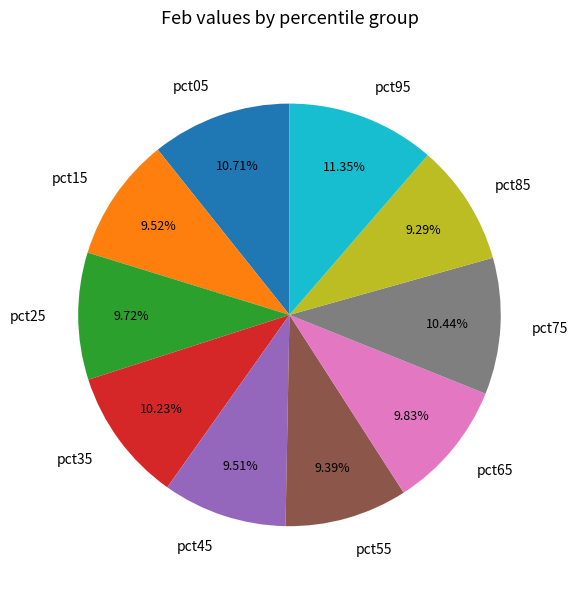

Which category has the biggest portion of the pie?

pct95